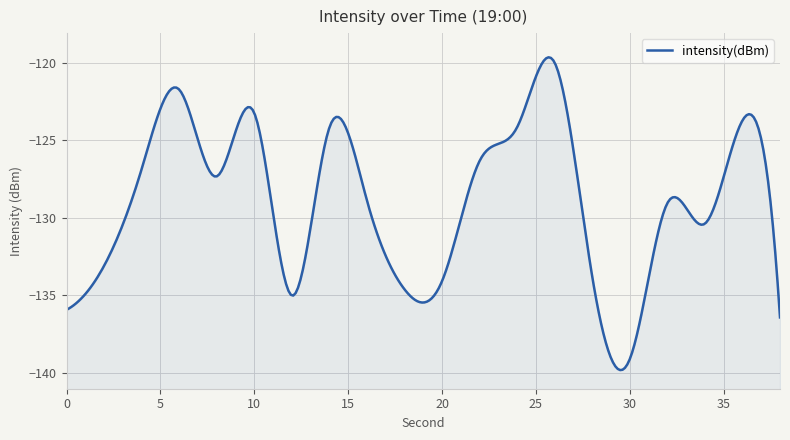

Does the chart display data point markers on the line(s)?

No